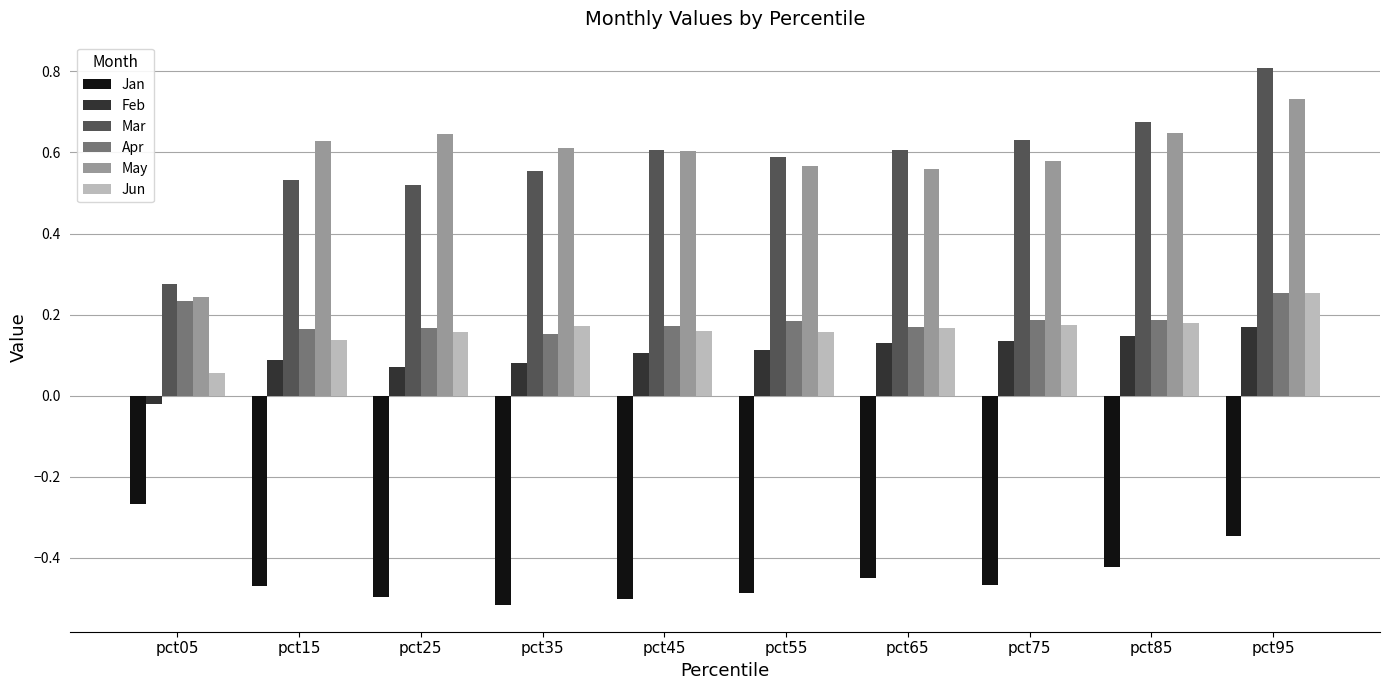

Which series has the largest range (max minus min)?

Mar